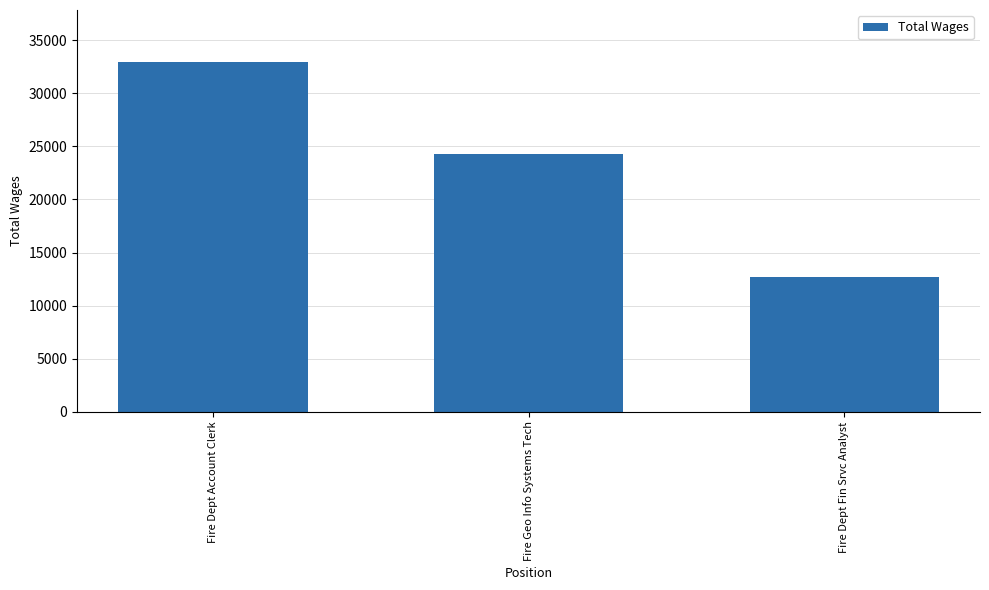

Between Fire Geo Info Systems Tech and Fire Dept Account Clerk, which is larger?

Fire Dept Account Clerk